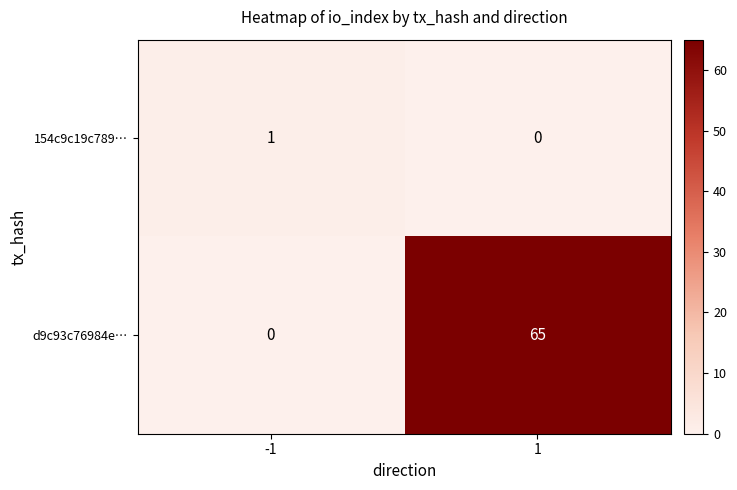

Rank the series by their maximum value, from lowest to highest.

154c9c19c789…, d9c93c76984e…